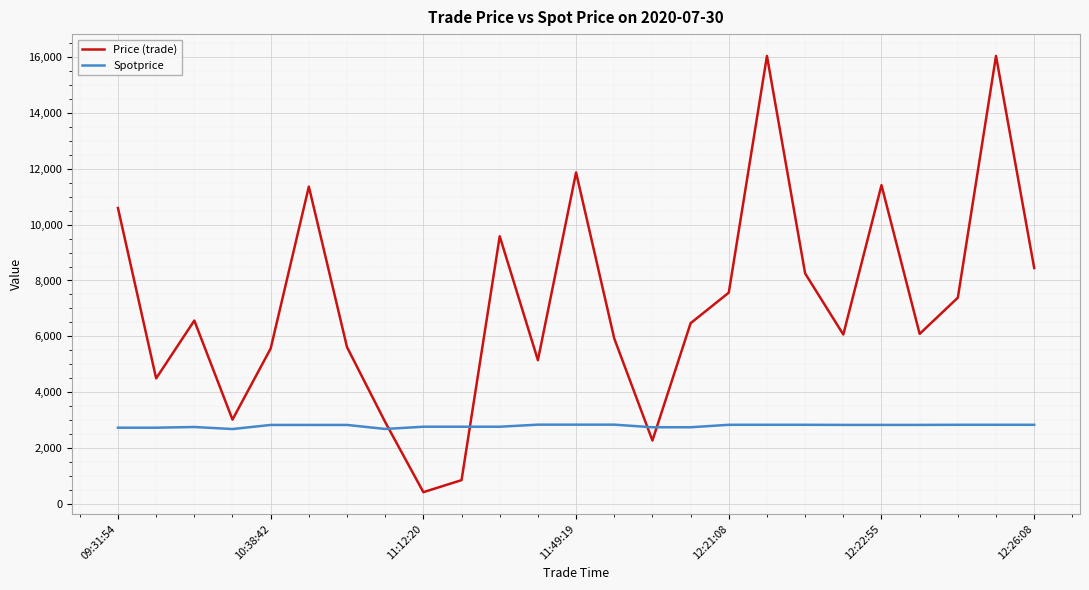

Which series has the widest spread of values?

Price (trade)